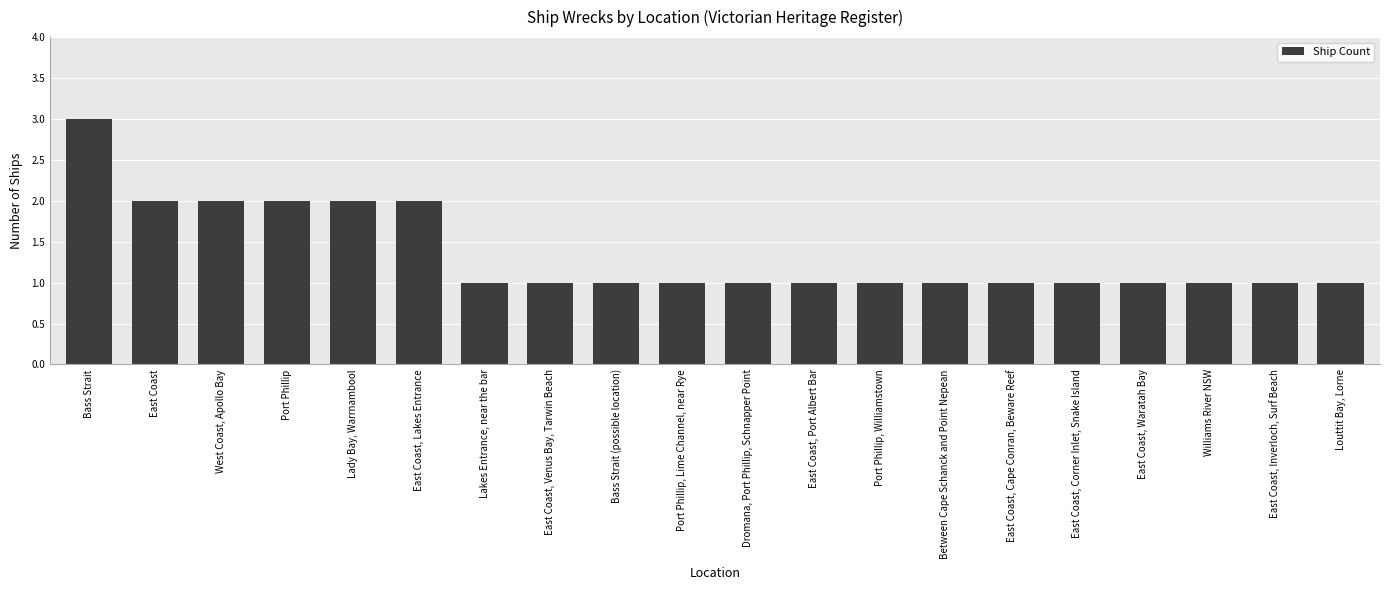

What position from the left is Port Phillip, Williamstown?

13